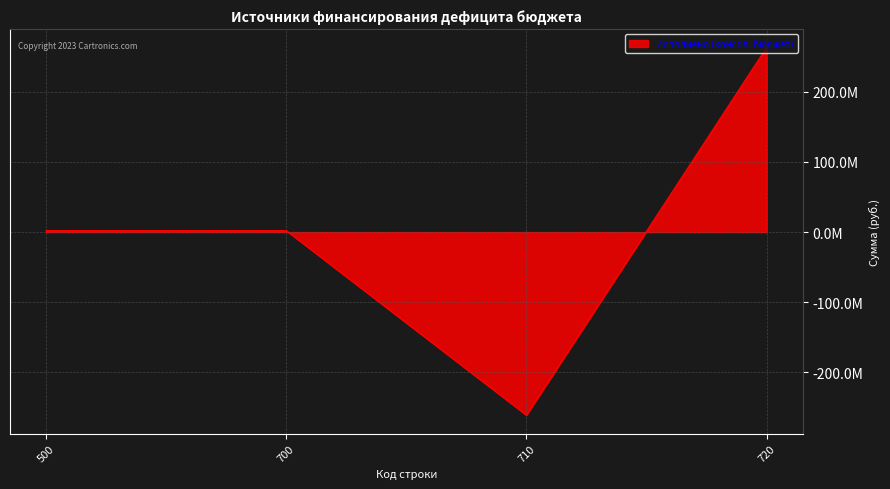

List the labels in order of value, largest first.

720, 500, 700, 710